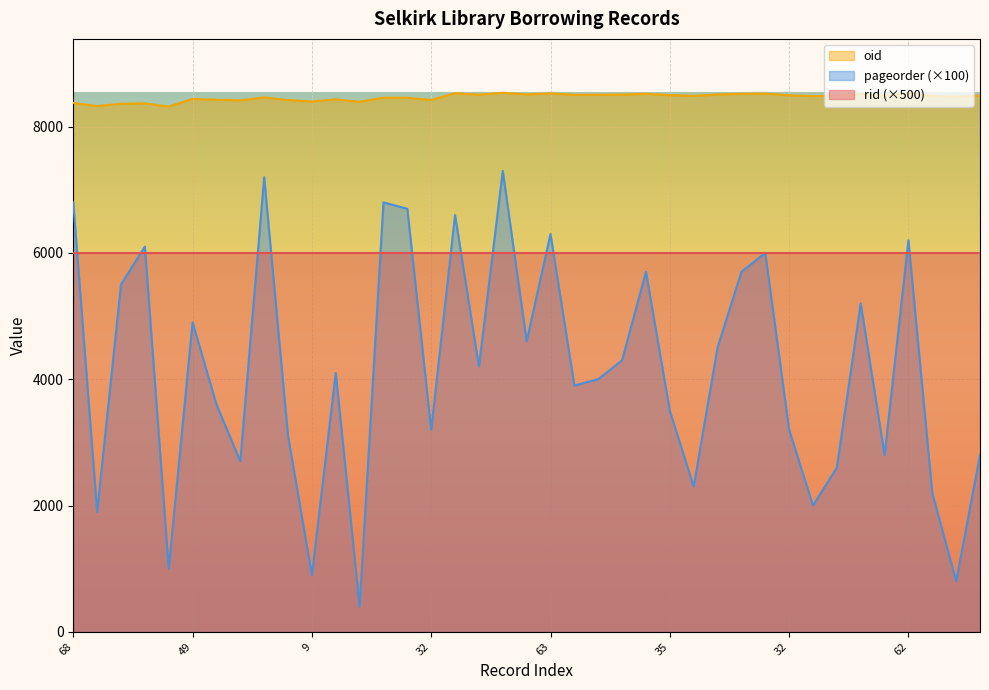

Does the chart display data point markers on the line(s)?

No